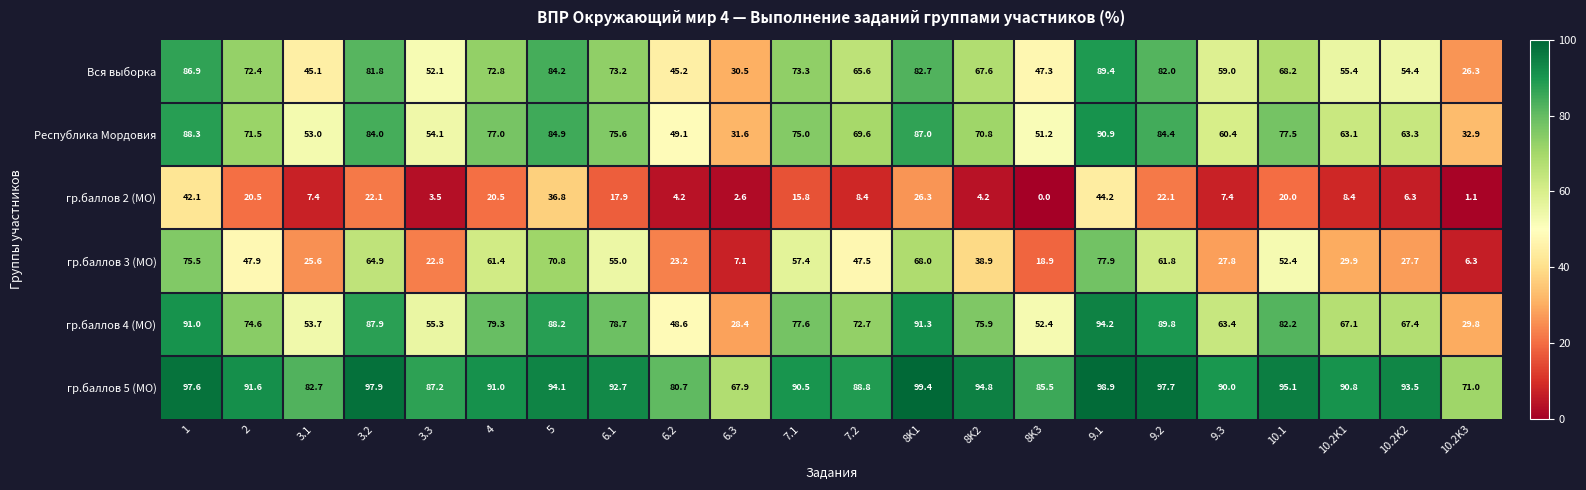

The value of гр.баллов 3 (МО) at 10.2K1 is 20.5. True or false?

False